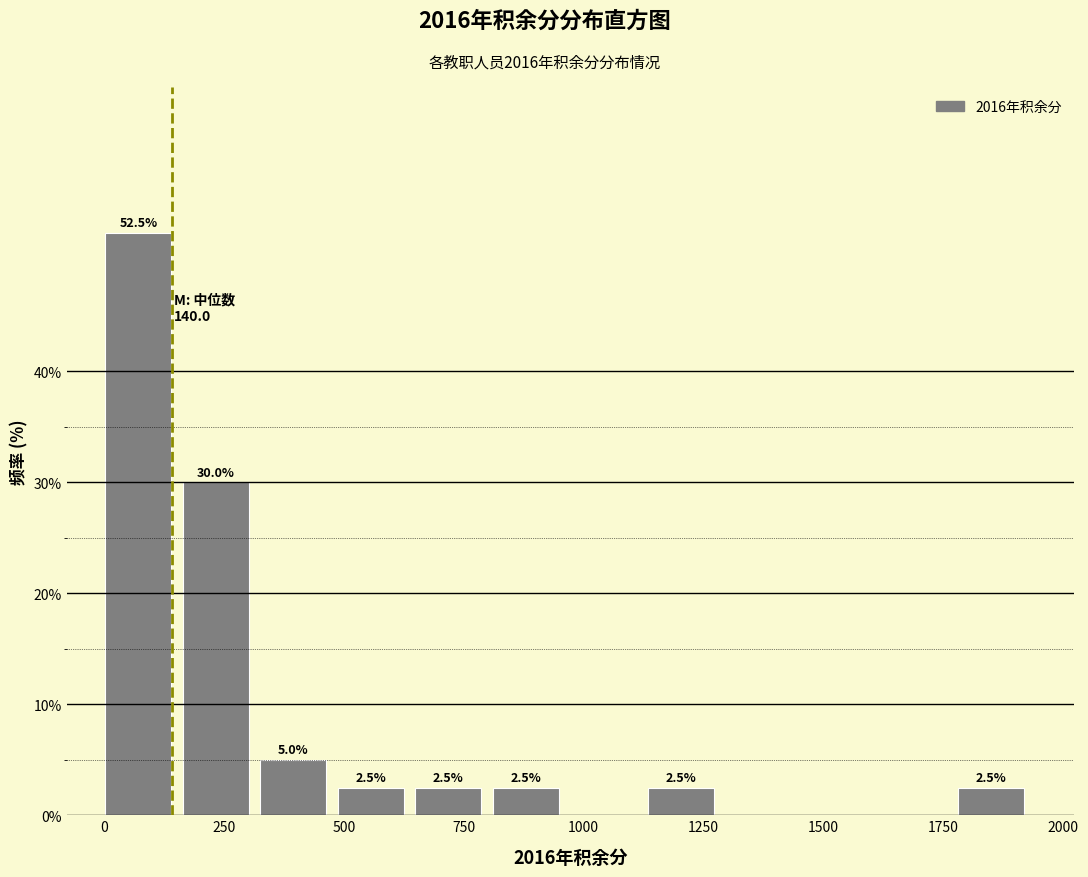

Around what value on the x-axis is the tallest bar? Give the approximate position of its centre, as read against the axis.

50